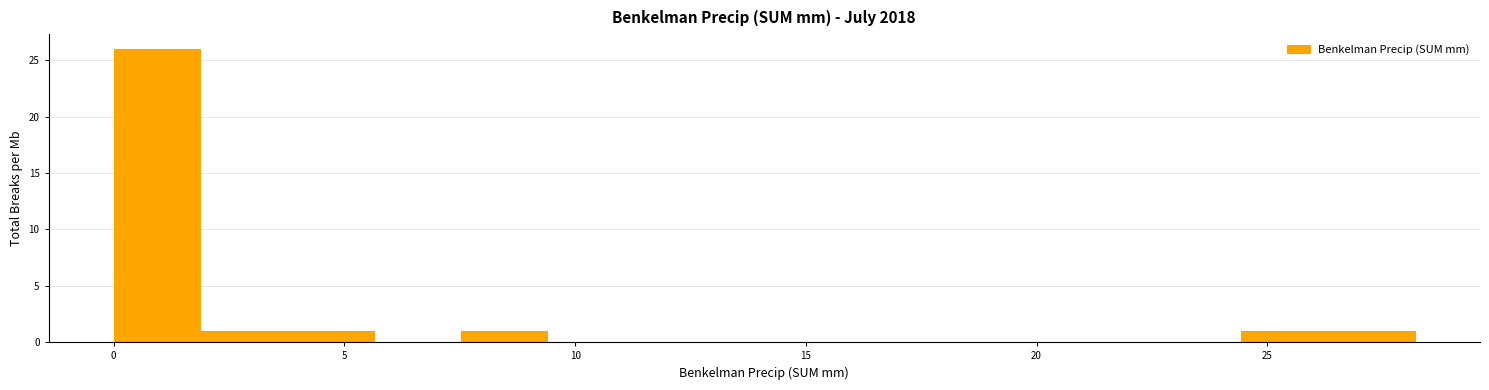

Read against the x-axis, roughly where is the centre of the tallest bar?

1.0